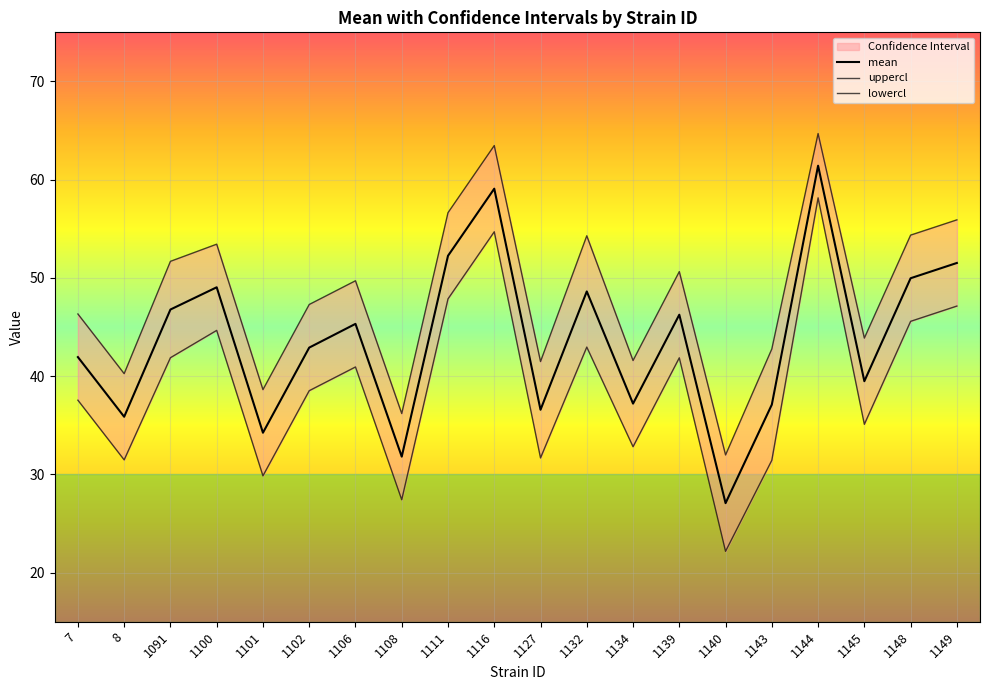

What are all the series names shown in the legend?

mean, uppercl, lowercl